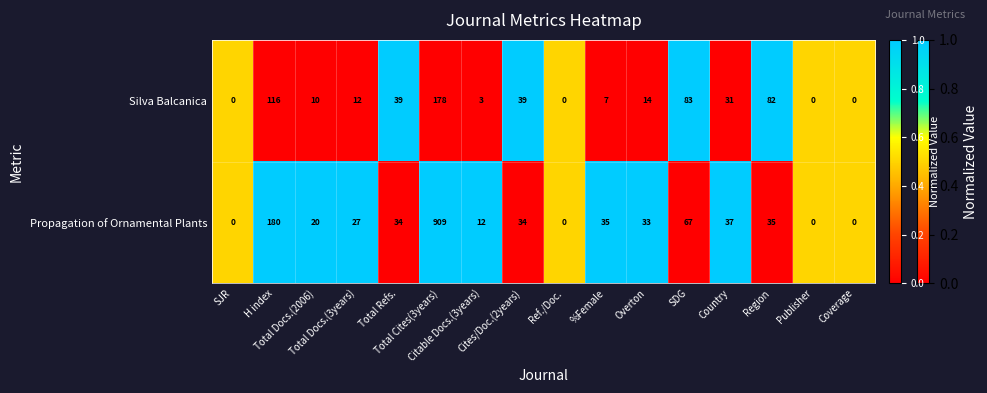

What is the greatest value displayed?

909